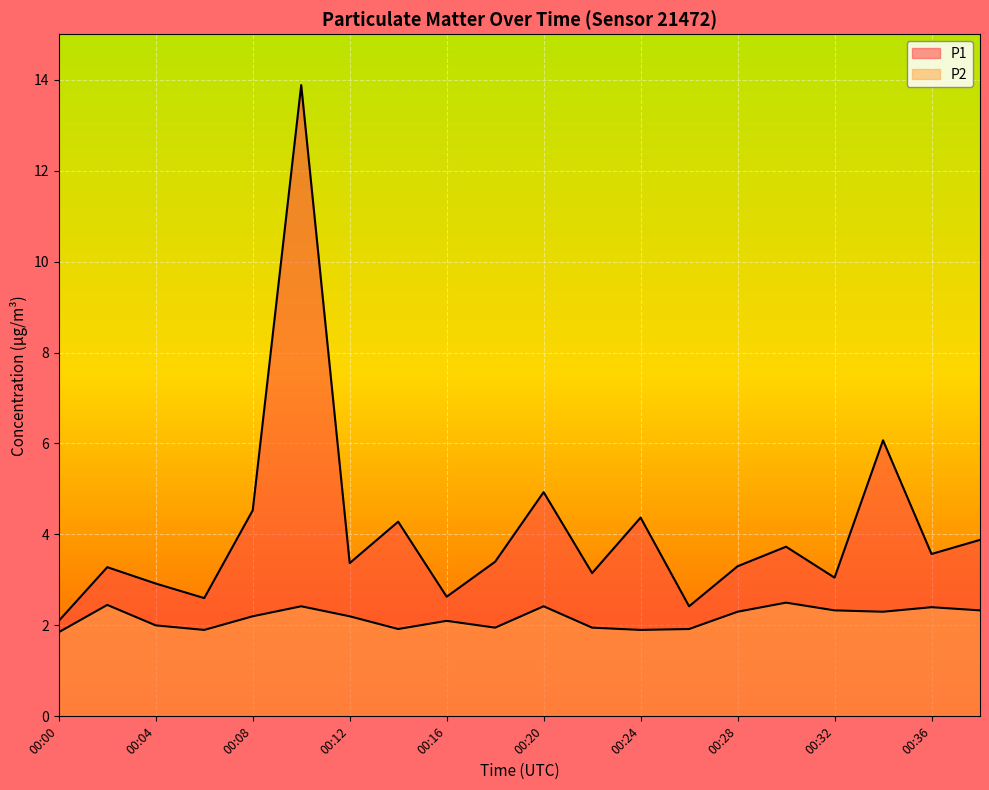

How many lines are shown in the chart?

2